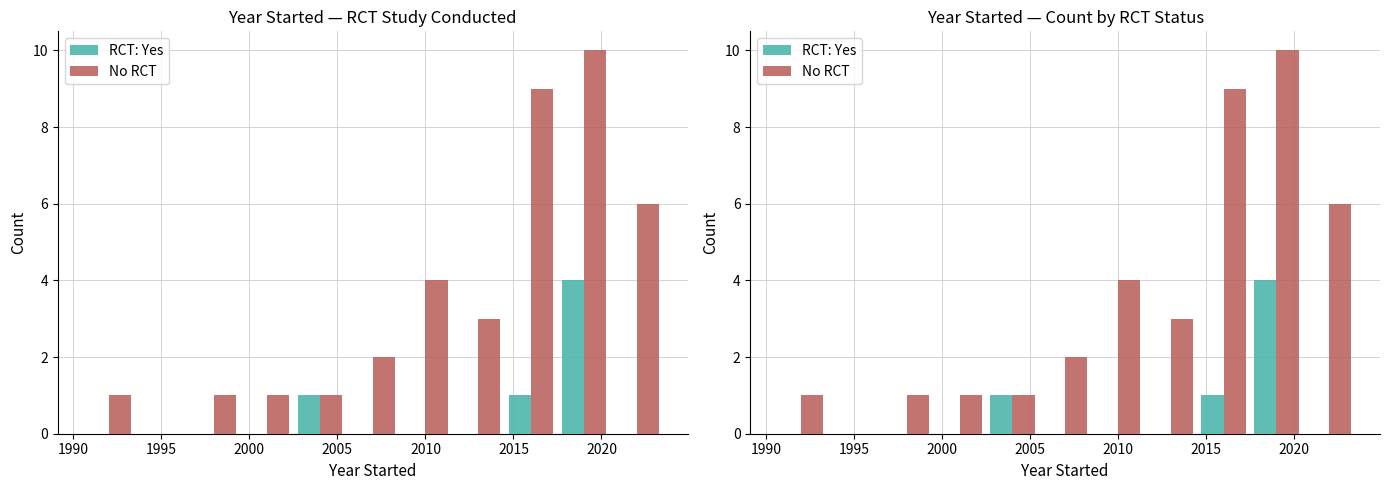

Is the value of No RCT at 2025 greater than the value of RCT: Yes at 10?

Yes